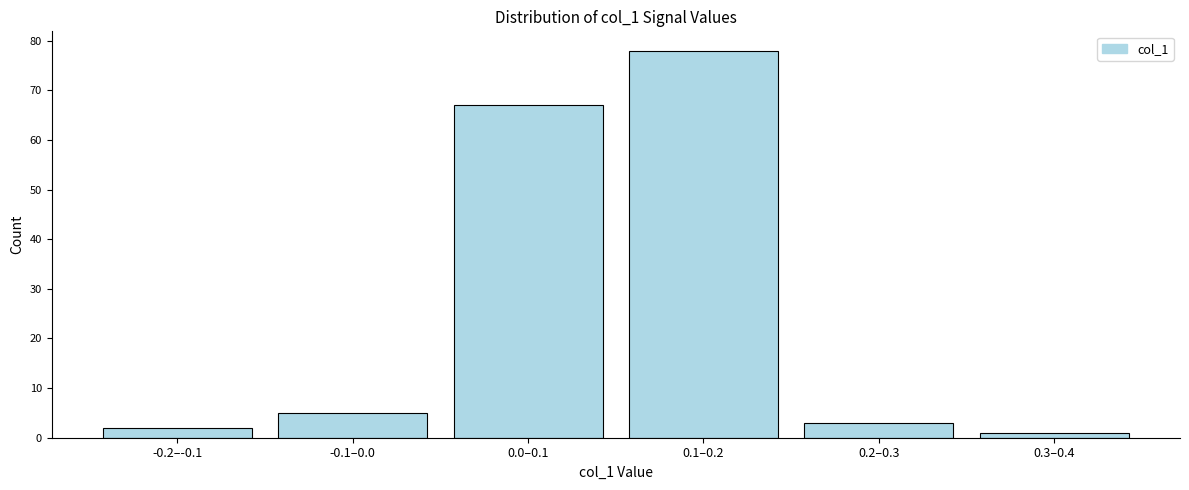

Reading right to left, what are all the values shown in this chart?

1	3	78	67	5	2